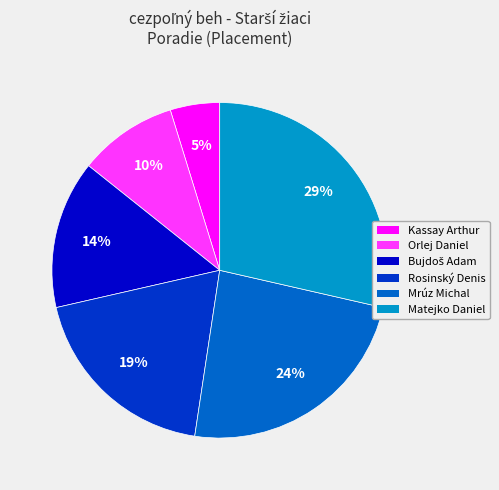

Between Matejko Daniel and Mrúz Michal, which is larger?

Matejko Daniel